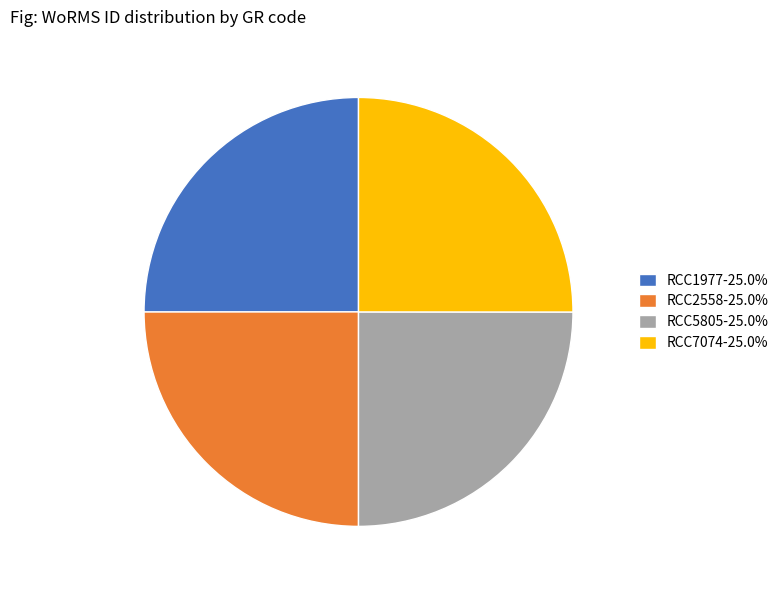

Does any single category account for the majority?

No